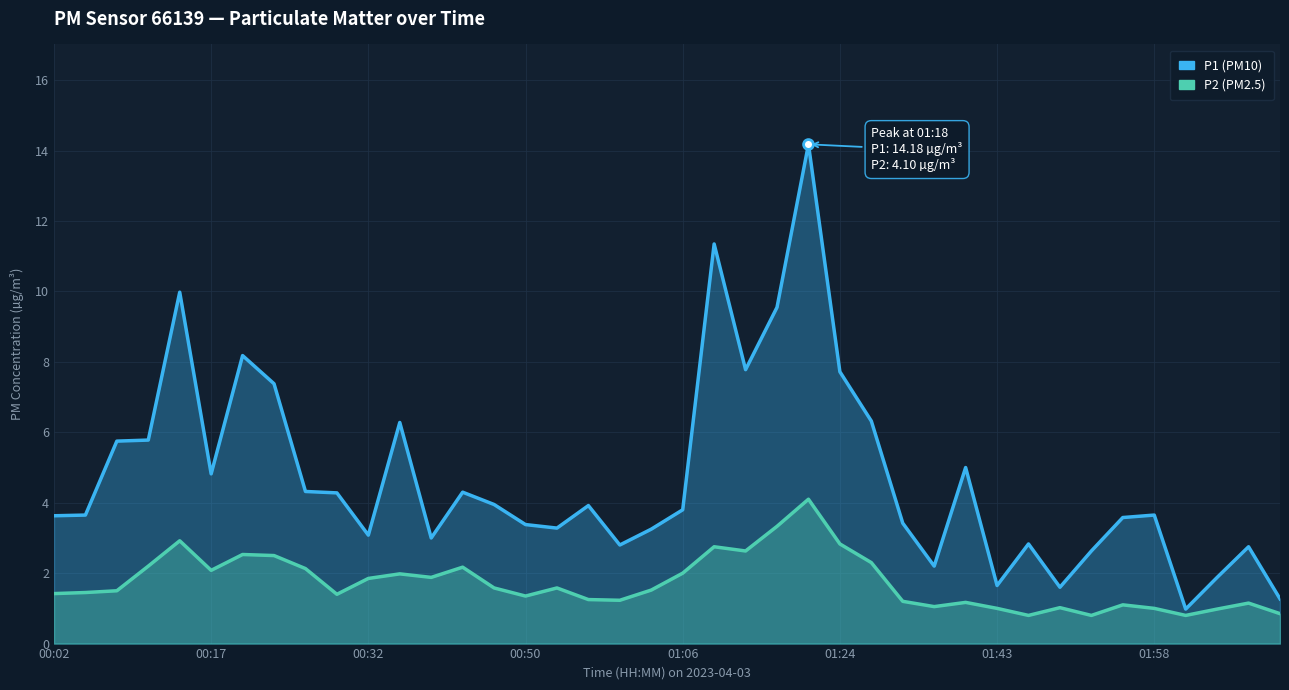

Which series contains the highest Y value?

P1